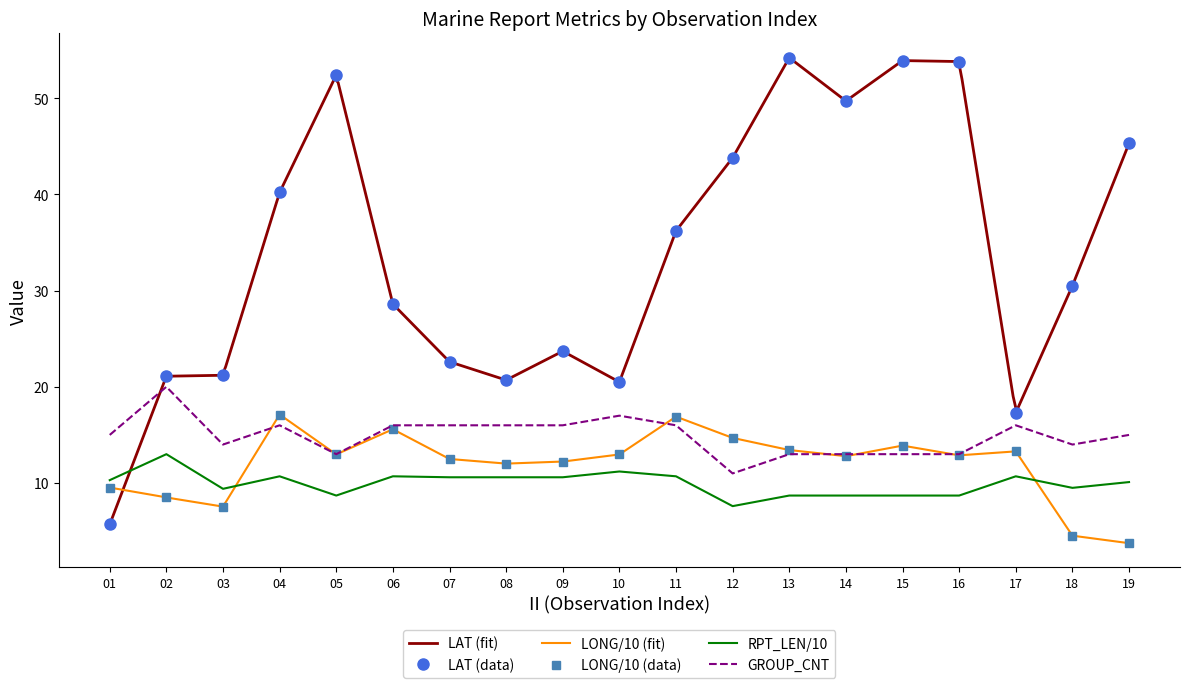

In RPT_LEN, how many points are higher than both neighbors (excluding endpoints)?

5